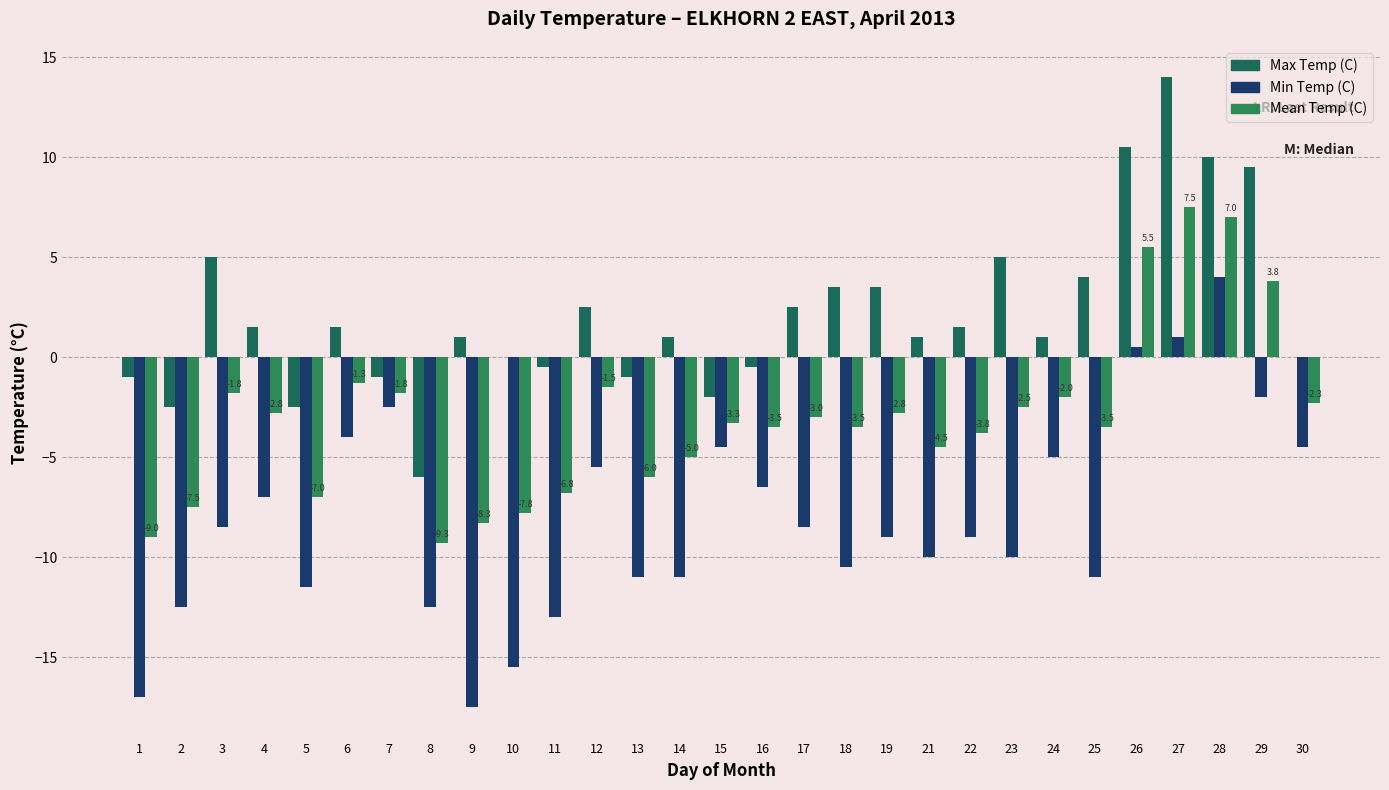

What is the total value across all series at 3?

-5.3